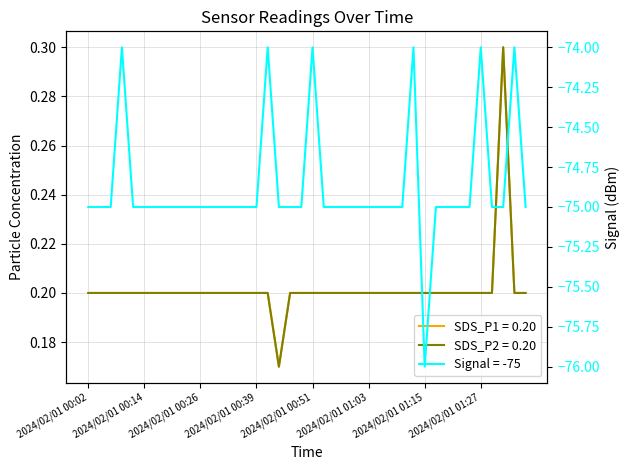

What is the label of the 14th point from the right?

2024/02/01 01:05